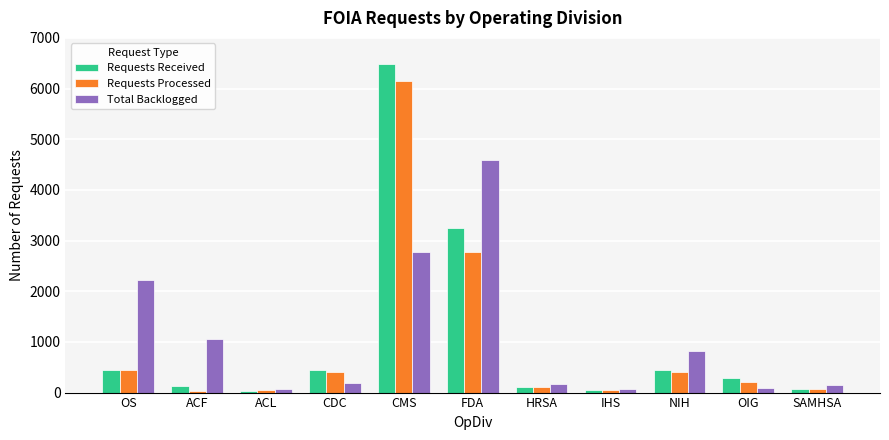

What is the greatest value displayed?

6486